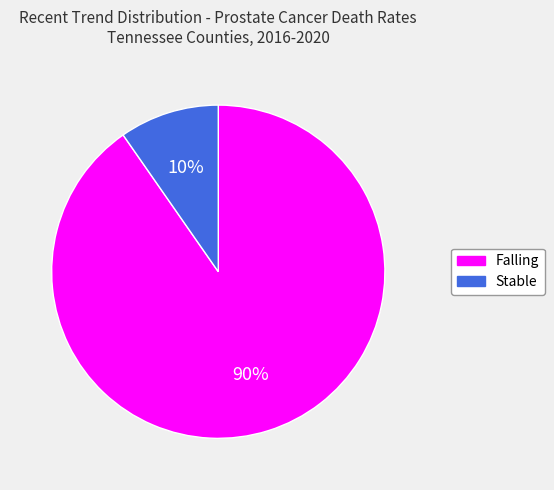

Count the number of slices in the pie.

2